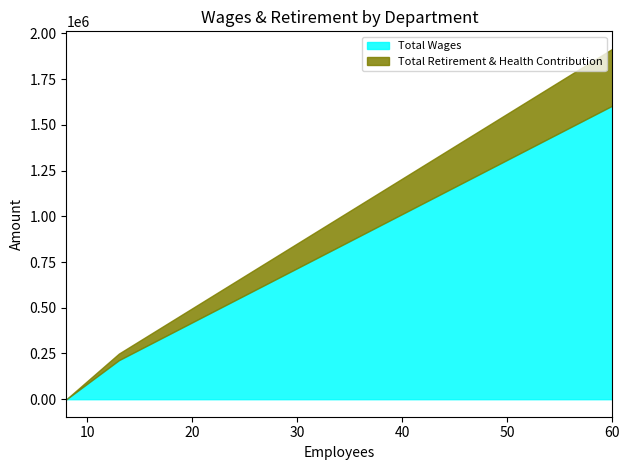

Read the Total Wages value at Administration, to the nearest 10.

213460